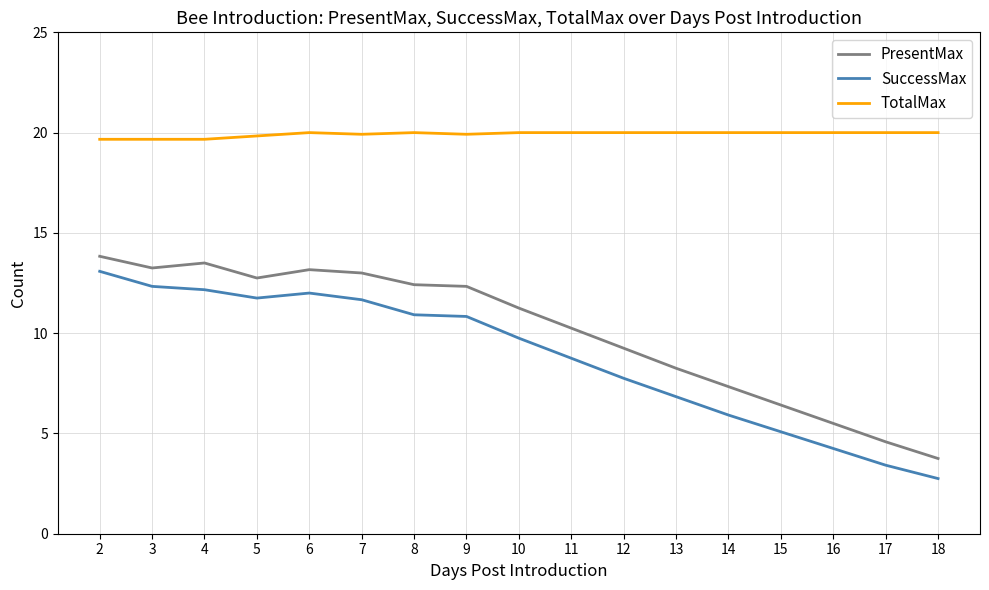

What is the difference between the PresentMax values at 4 and 16?

8.0